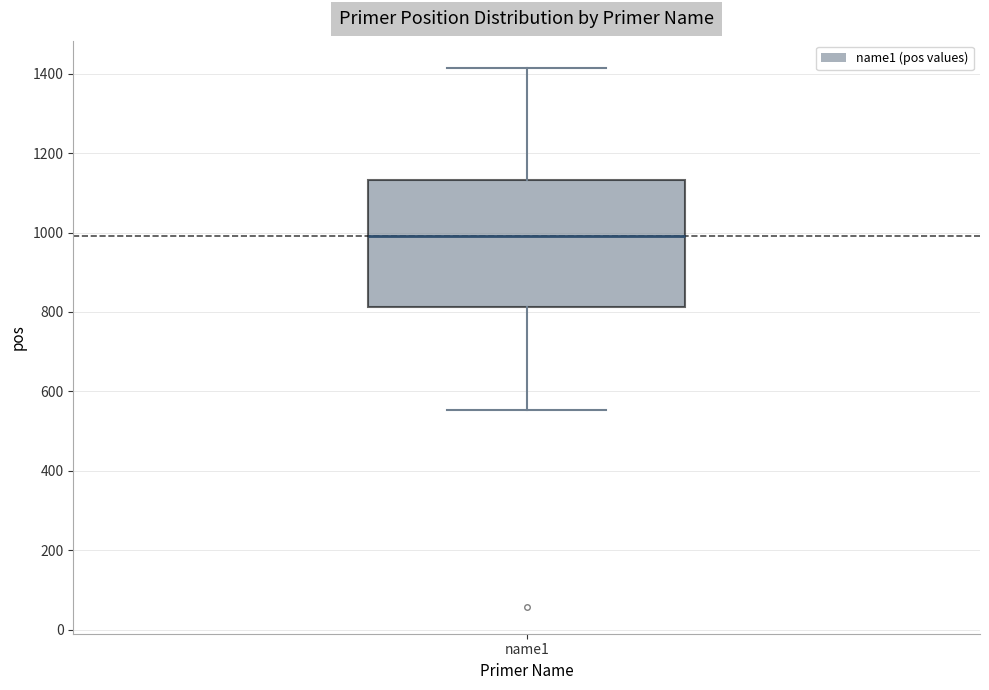

Where is the upper edge of the box for name1 on the y-axis? The values are not printed on the chart, so give them approximately, as read against the axis.

1140